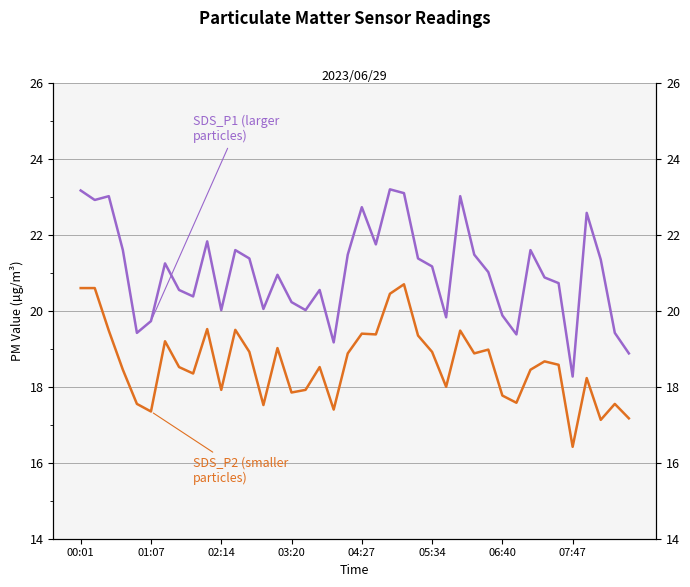

What is the lowest value of the SDS_P2 series?

16.4